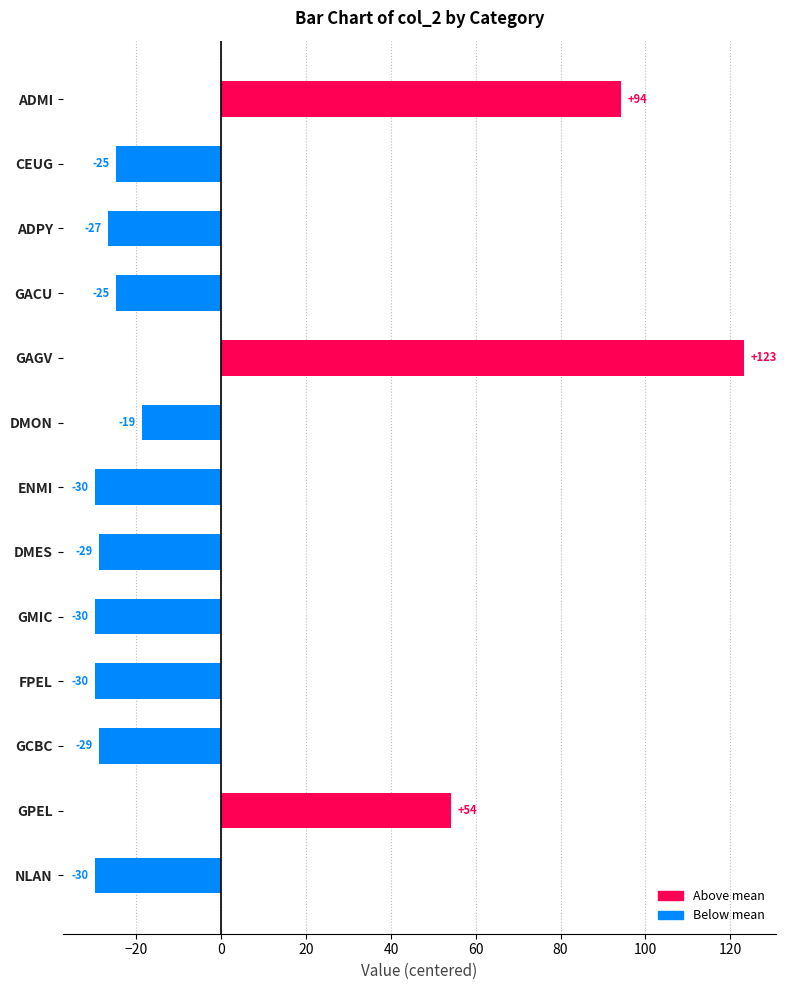

How many bars are there in total?

13